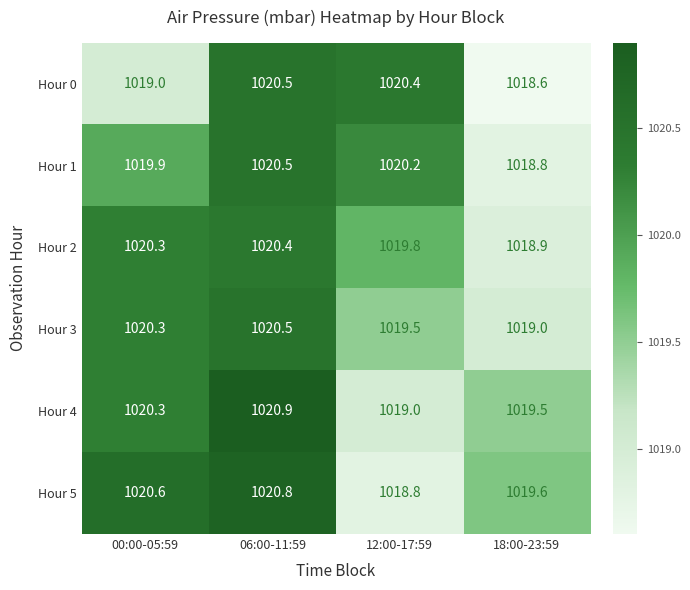

What is the average value of the Hour 5 series?

1020.0